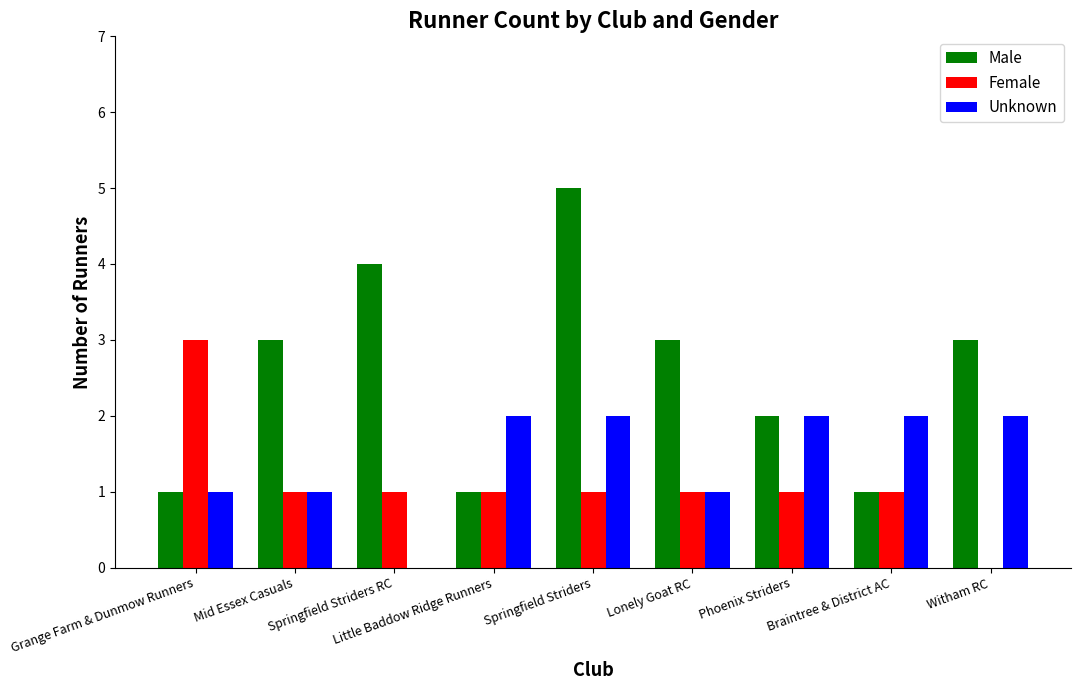

At which category is the sum across all series the highest?

Springfield Striders